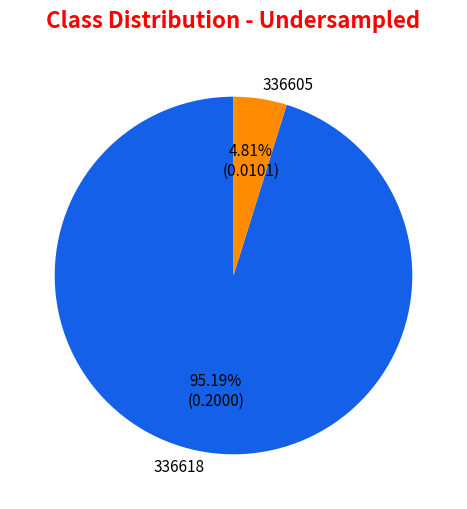

Between 336618 and 336605, which is larger?

336618